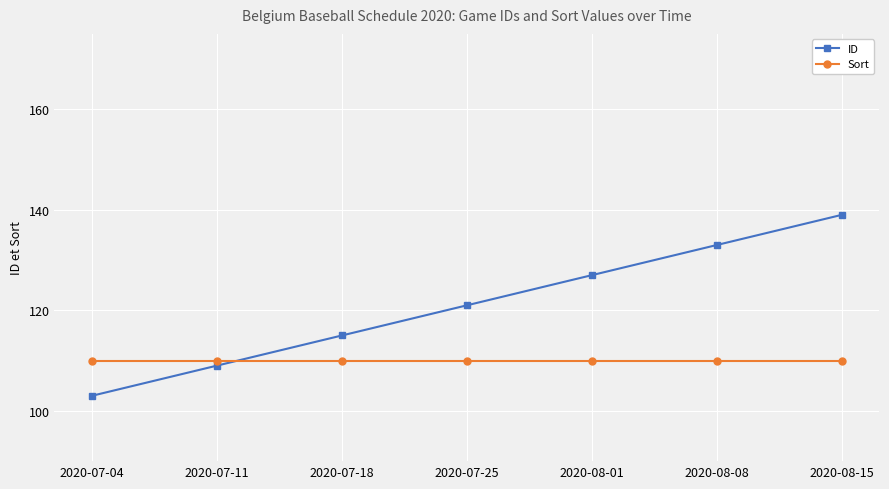

What is the difference between the highest and lowest values at 2020-08-08?

23